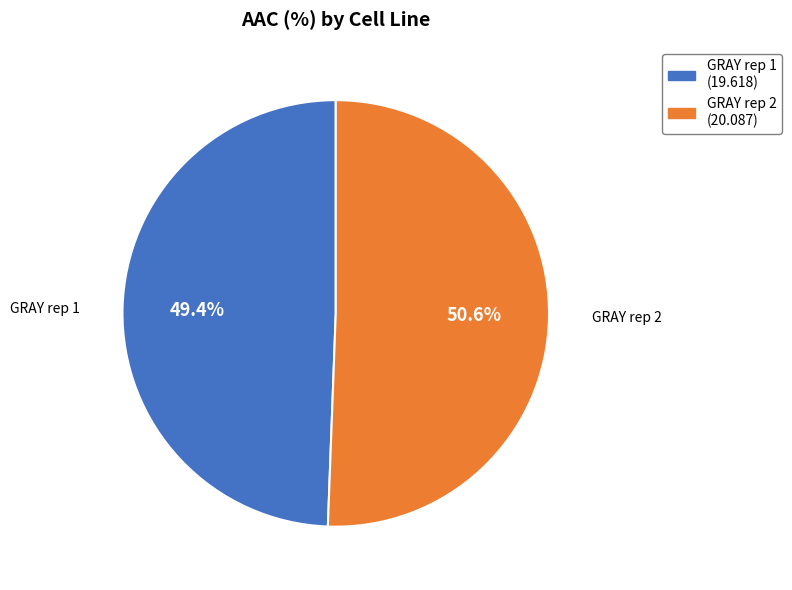

What is the smallest slice in the pie chart?

GRAY rep 1